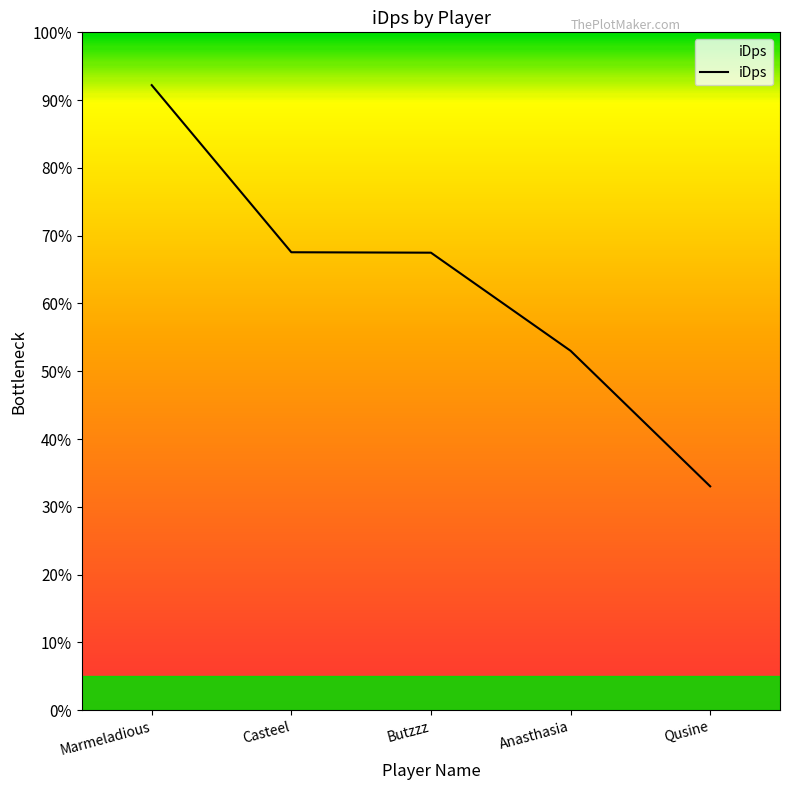

What position from the right is Casteel?

4